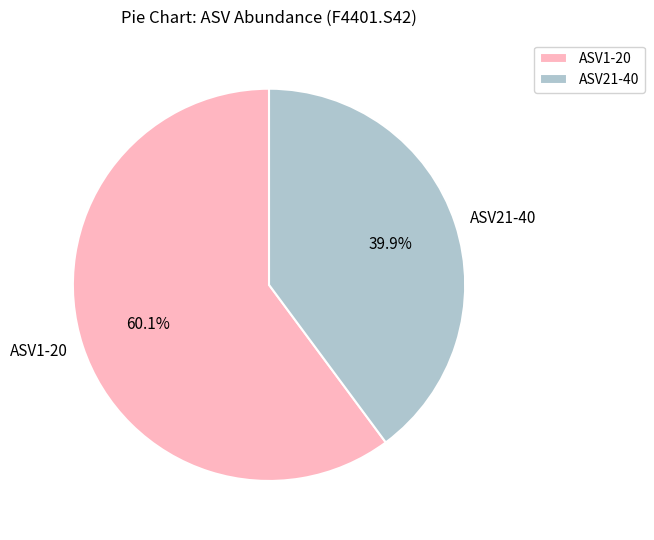

How much of the chart is everything except ASV21-40?

60.1%